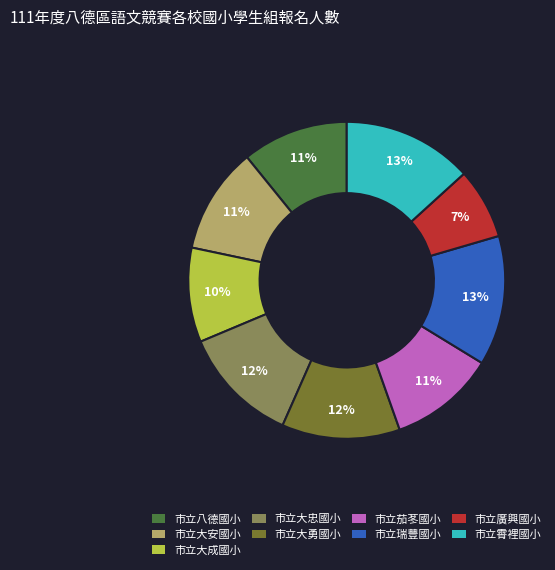

Does 市立廣興國小 account for over 50% of the chart?

No